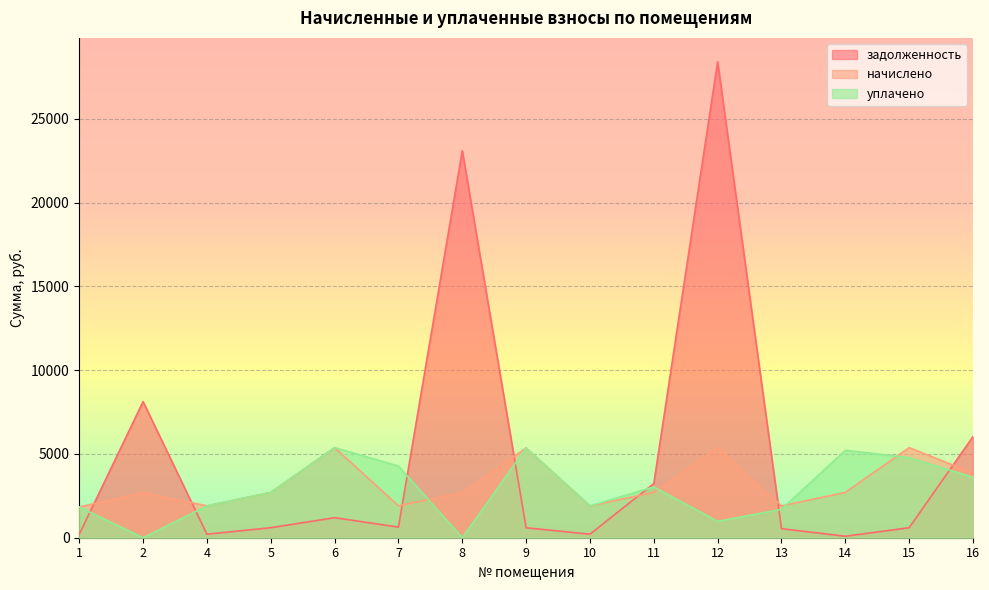

How many times do задолженность and уплачено cross each other?

7